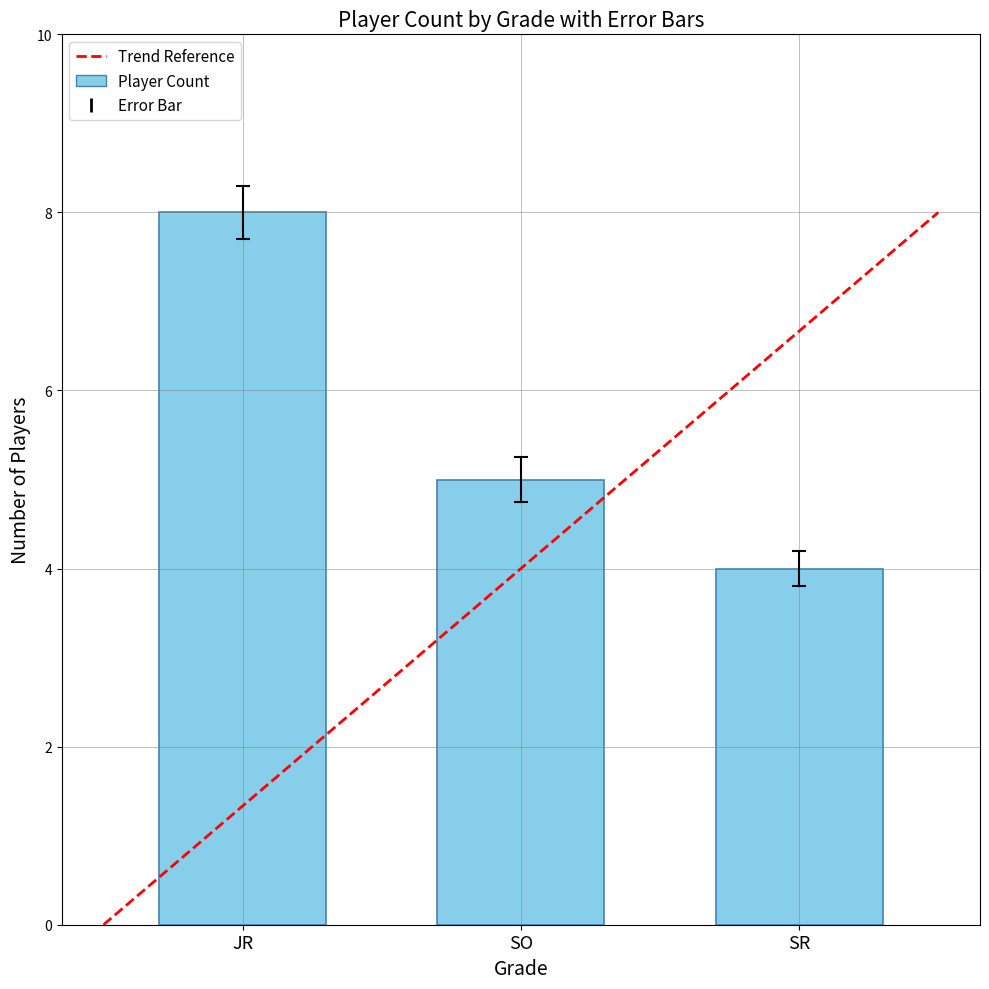

Between JR and SO, which is larger?

JR